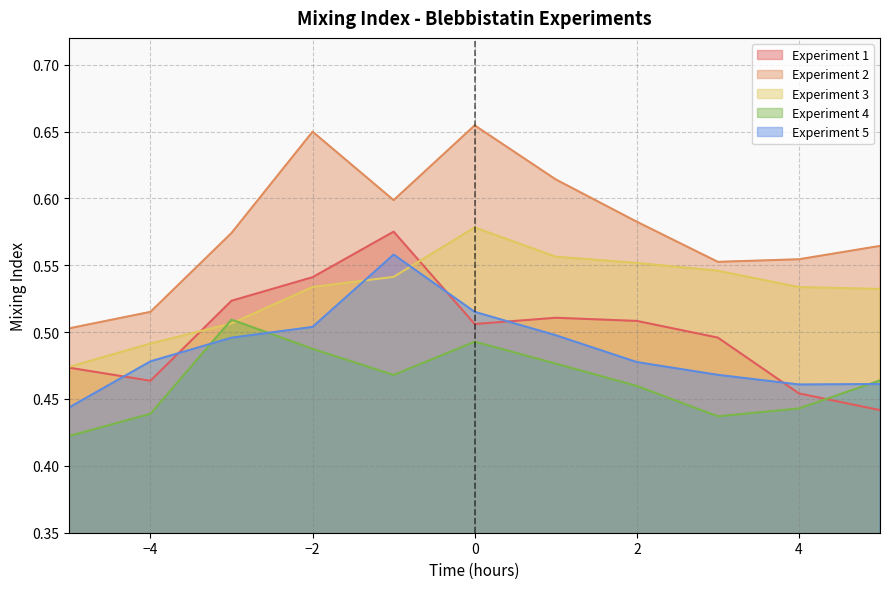

The value of Experiment 3 at 1 is 0.6. True or false?

True